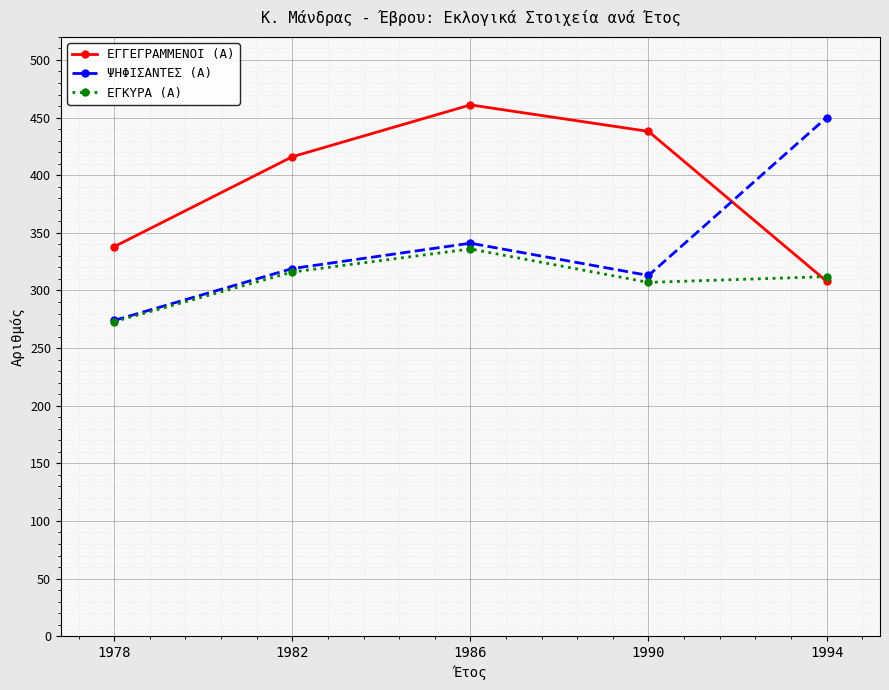

True or false: ΨΗΦΙΣΑΝΤΕΣ (Α) has a value of 319 at 1982.

True